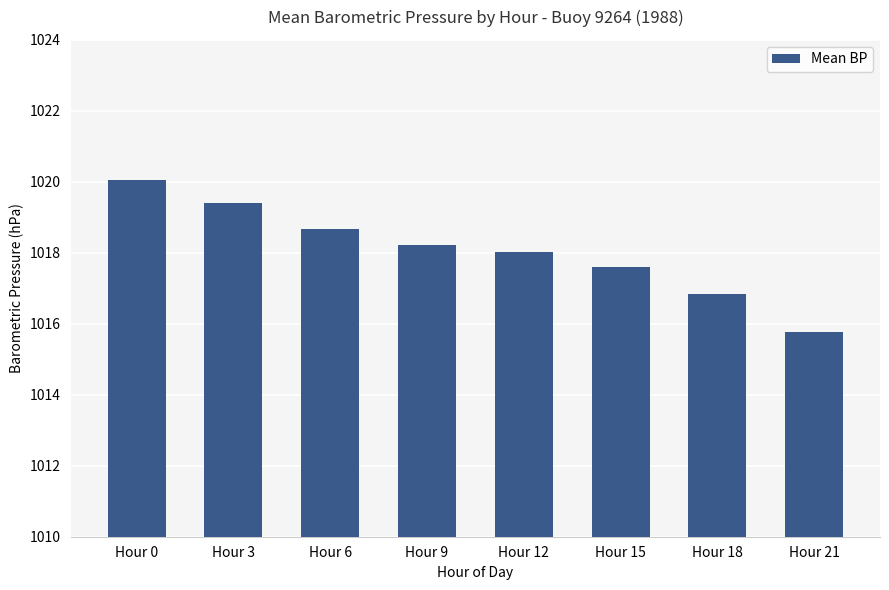

Is it true that the value at Hour 9 is 1018.2?

True